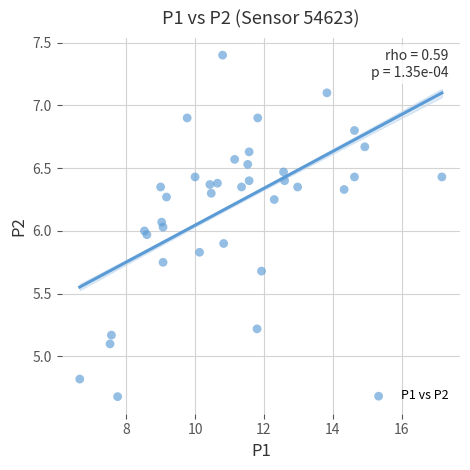

What is the range of X values (max minus min)?

10.5